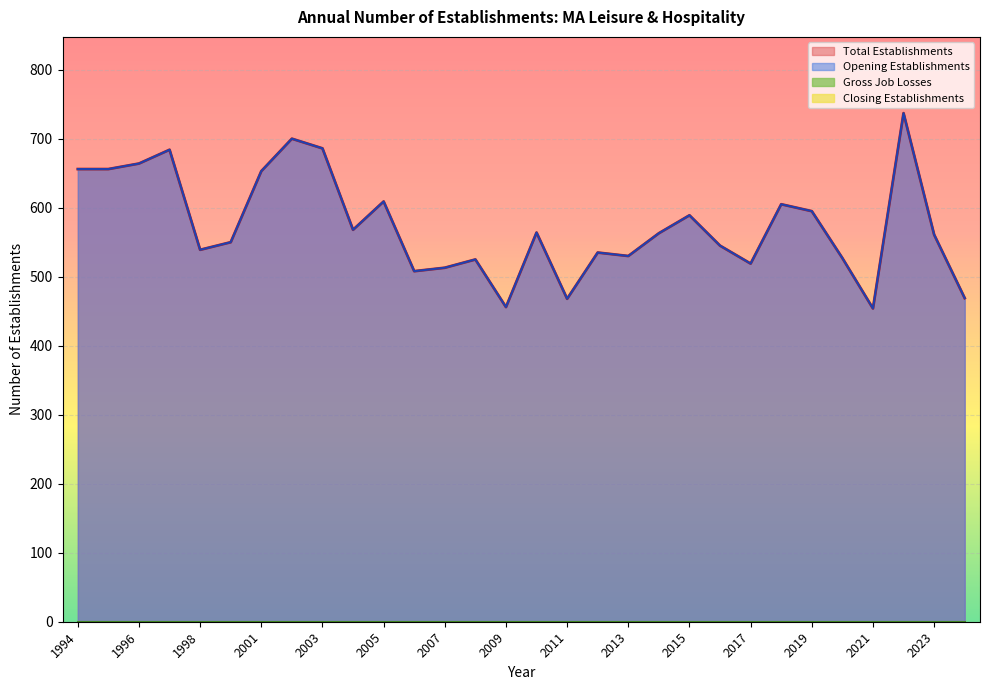

At which label does Opening Establishments first exceed 563?

1994